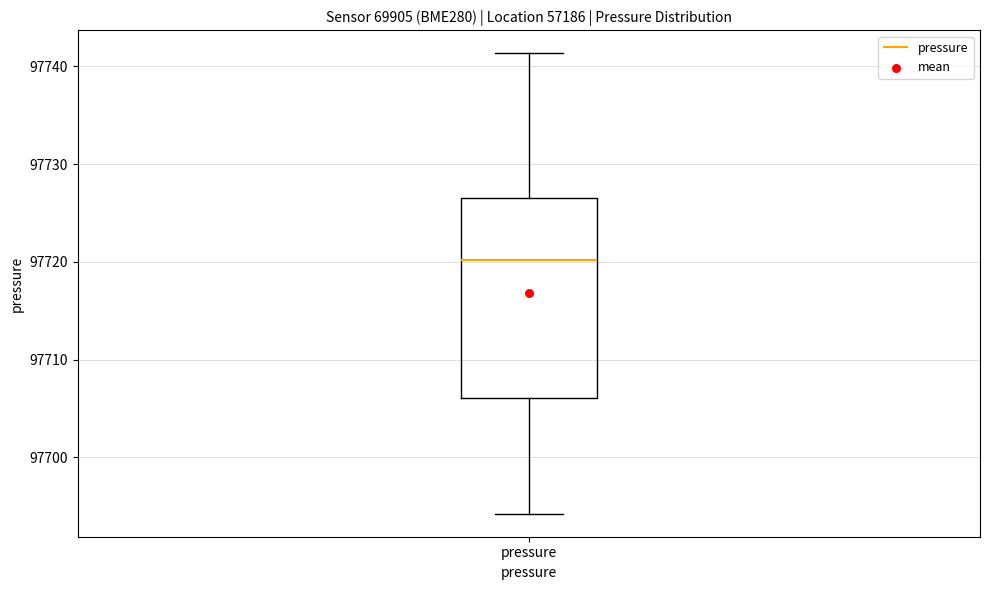

Where does the upper whisker of the box for pressure end on the y-axis? The values are not printed on the chart, so give them approximately, as read against the axis.

97741